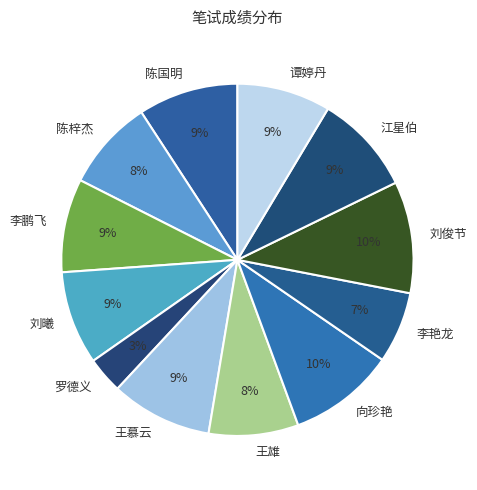

To the nearest percent, what is the average slice percentage?

8%